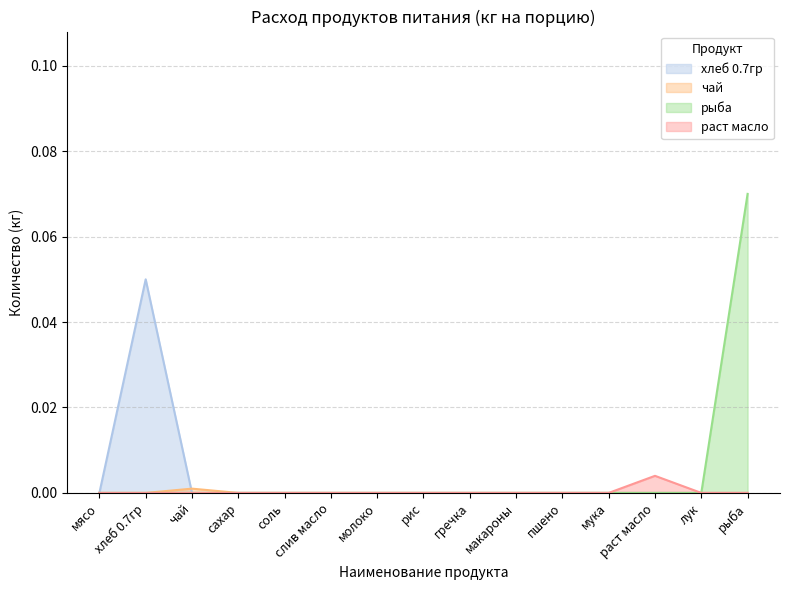

Reading right to left, list all the values displayed in this chart.

хлеб 0.7гр: рыба=0.0	лук=0.0	раст масло=0.0	мука=0.0	пшено=0.0	макароны=0.0	гречка=0.0	рис=0.0	молоко=0.0	слив масло=0.0	соль=0.0	сахар=0.0	чай=0.0	хлеб 0.7гр=0.1	мясо=0.0
чай: рыба=0.0	лук=0.0	раст масло=0.0	мука=0.0	пшено=0.0	макароны=0.0	гречка=0.0	рис=0.0	молоко=0.0	слив масло=0.0	соль=0.0	сахар=0.0	чай=0.0	хлеб 0.7гр=0.0	мясо=0.0
рыба: рыба=0.1	лук=0.0	раст масло=0.0	мука=0.0	пшено=0.0	макароны=0.0	гречка=0.0	рис=0.0	молоко=0.0	слив масло=0.0	соль=0.0	сахар=0.0	чай=0.0	хлеб 0.7гр=0.0	мясо=0.0
раст масло: рыба=0.0	лук=0.0	раст масло=0.0	мука=0.0	пшено=0.0	макароны=0.0	гречка=0.0	рис=0.0	молоко=0.0	слив масло=0.0	соль=0.0	сахар=0.0	чай=0.0	хлеб 0.7гр=0.0	мясо=0.0